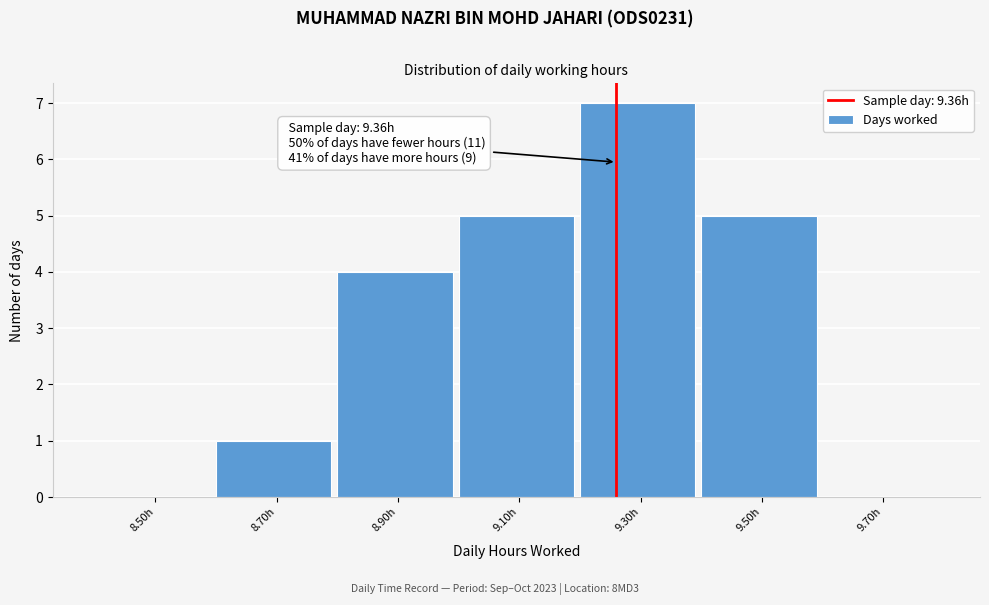

Reading left to right, what are all the values shown in this chart?

8.50h=0	8.70h=1	8.90h=4	9.10h=5	9.30h=7	9.50h=5	9.70h=0